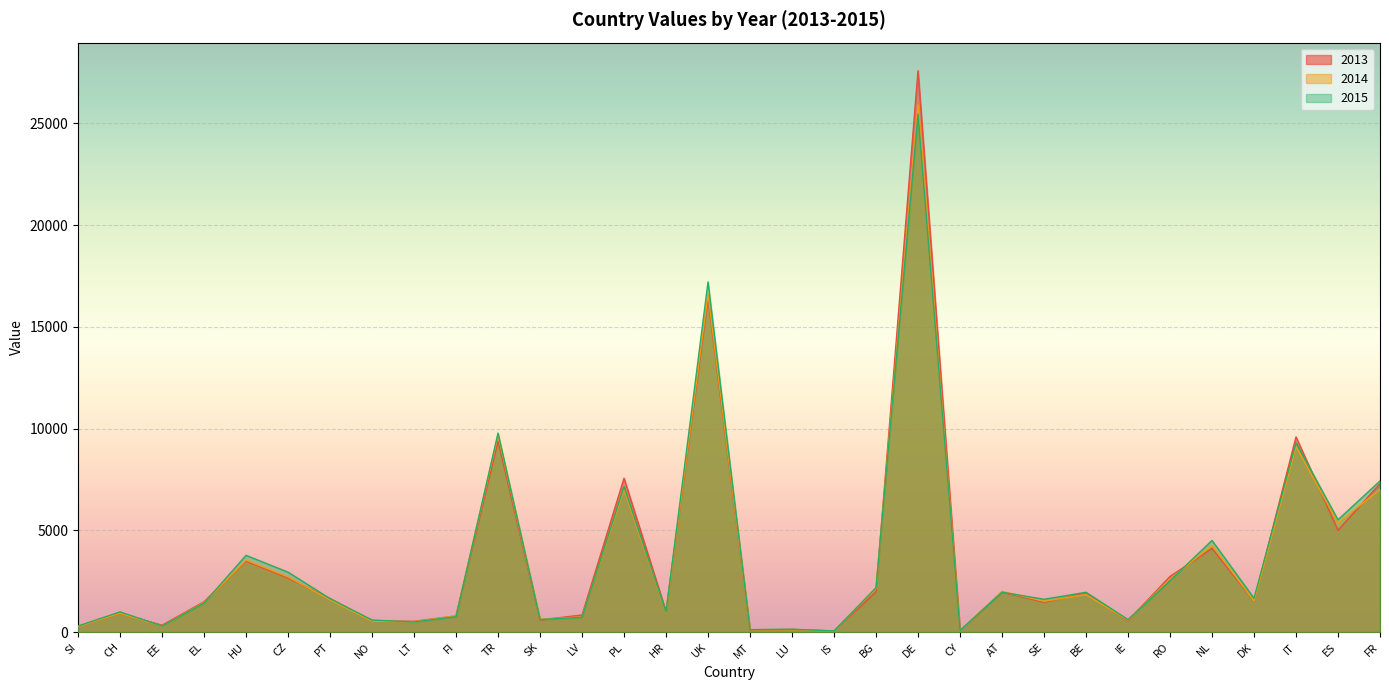

What are all the series names shown in the legend?

2013, 2014, 2015